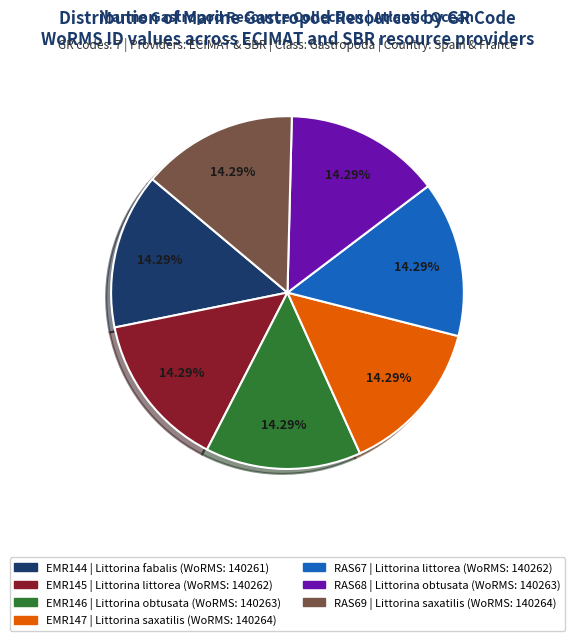

To the nearest percent, what is the combined percentage of EMR147 and EMR146?

29%